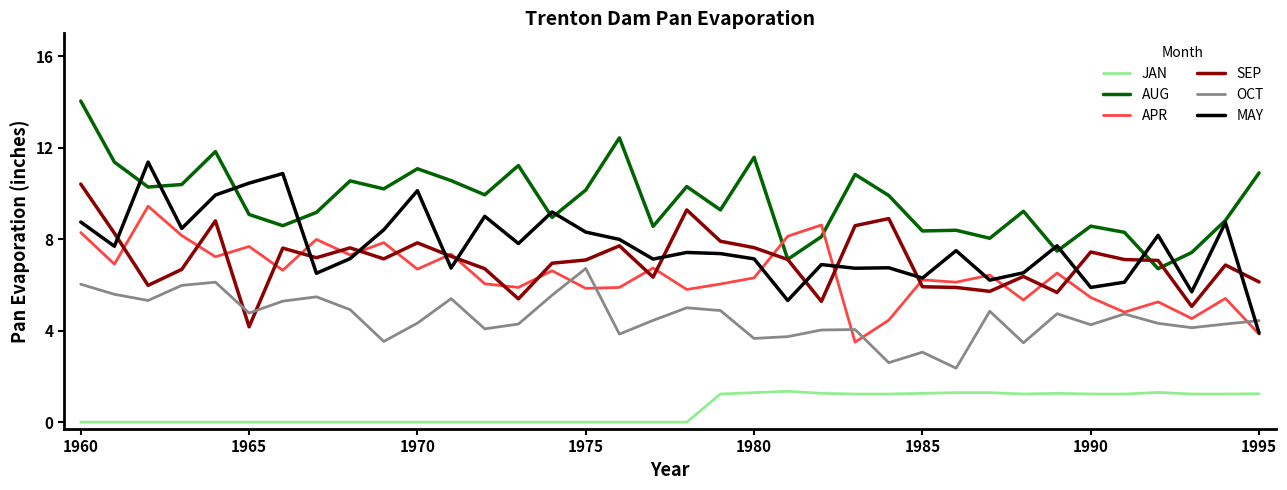

What is the maximum value for JAN?

1.4